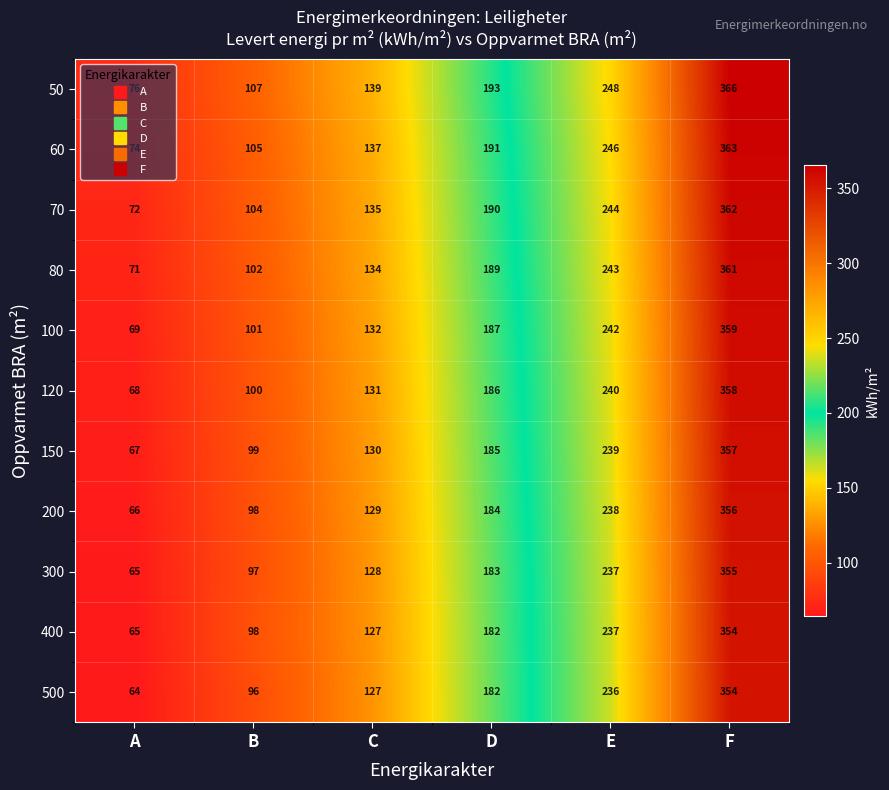

At how many categories does at least one series exceed 137?

4